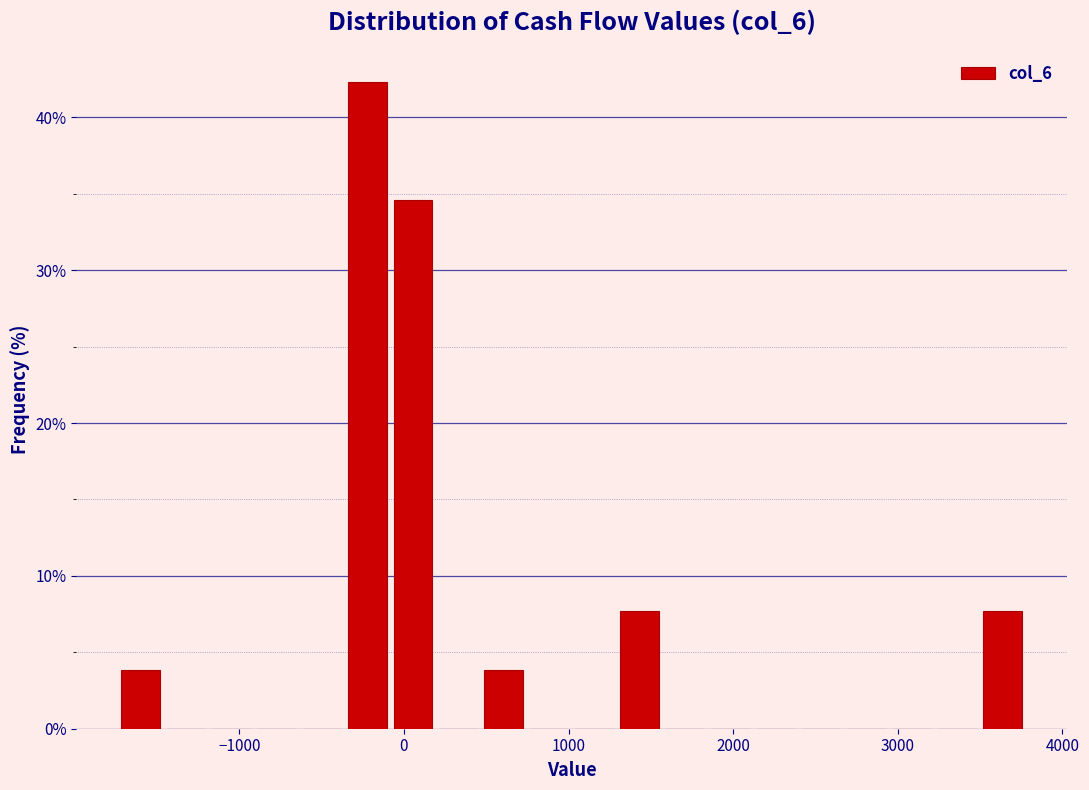

Around what value on the x-axis is the tallest bar? Give the approximate position of its centre, as read against the axis.

-200